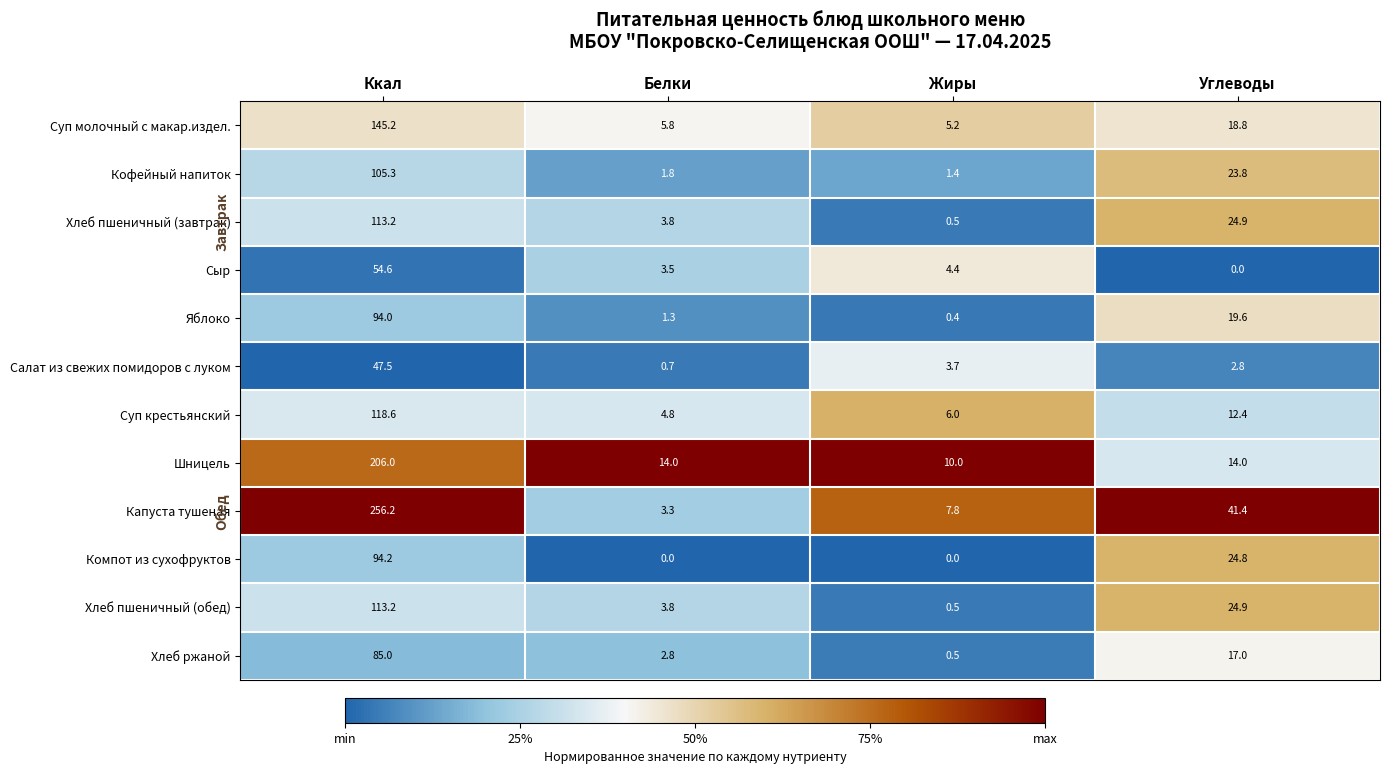

What is the spread (max minus min) of values at Жиры?

10.0